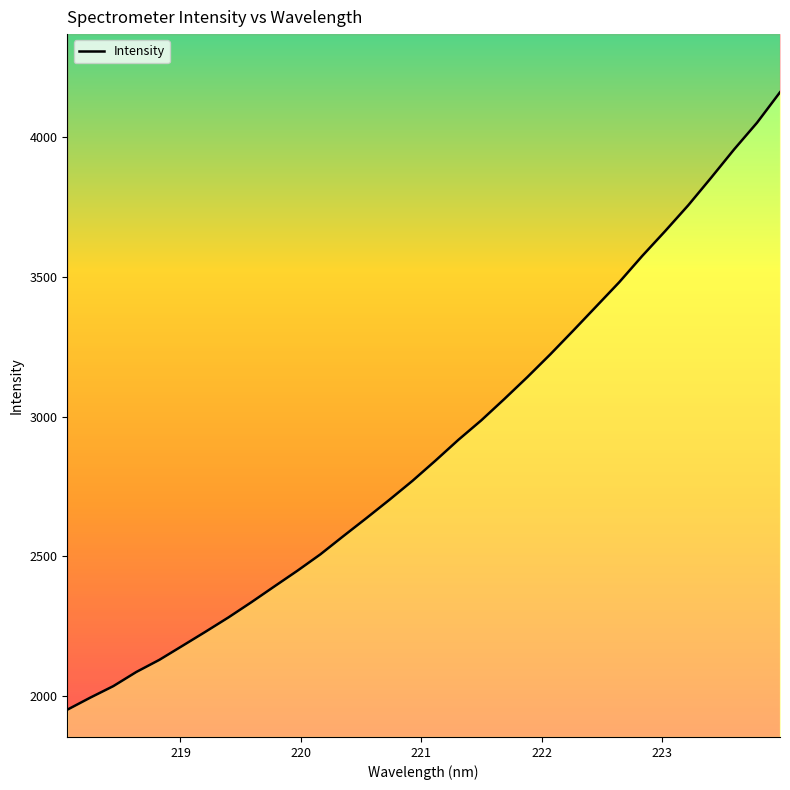

The chart shows a value of 4493.8 at 221.1174. True or false?

False